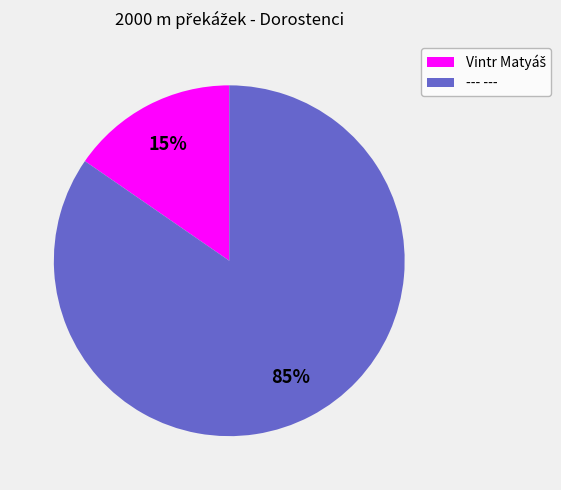

Count the number of slices in the pie.

2